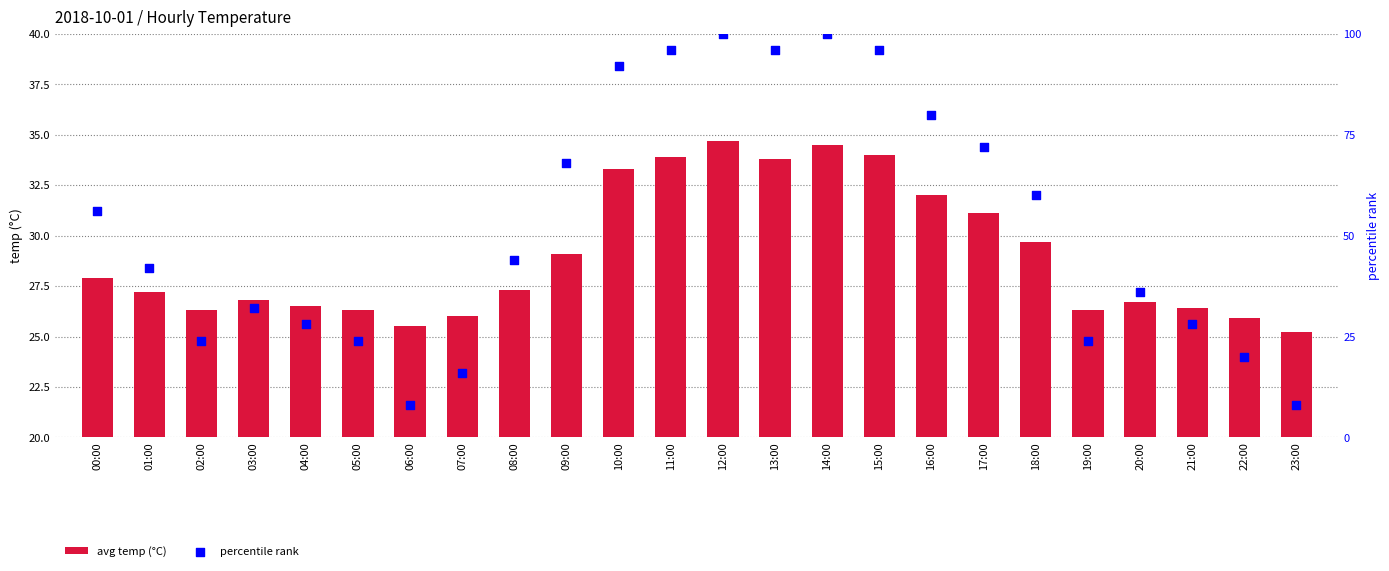

Which series has the largest Y range (max minus min)?

percentile rank